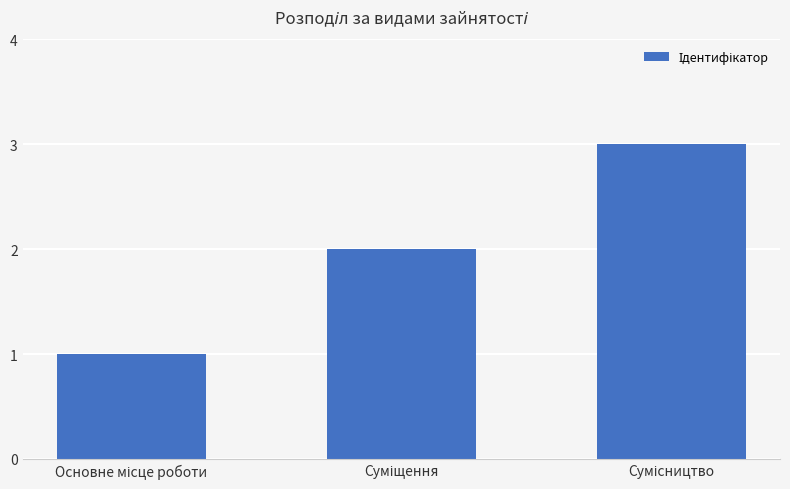

What is the sum of all values?

6